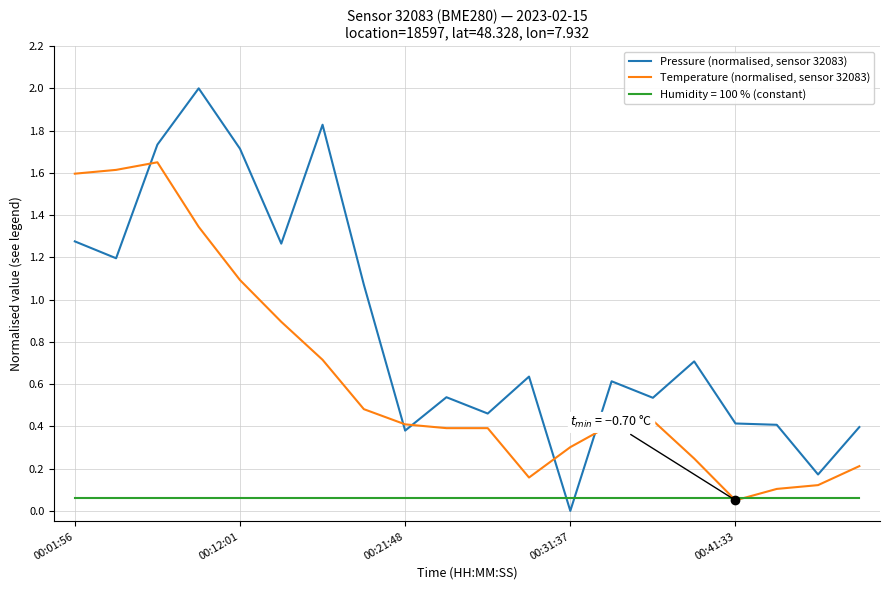

Which series has the largest total across all categories?

Pressure (normalised, sensor 32083)